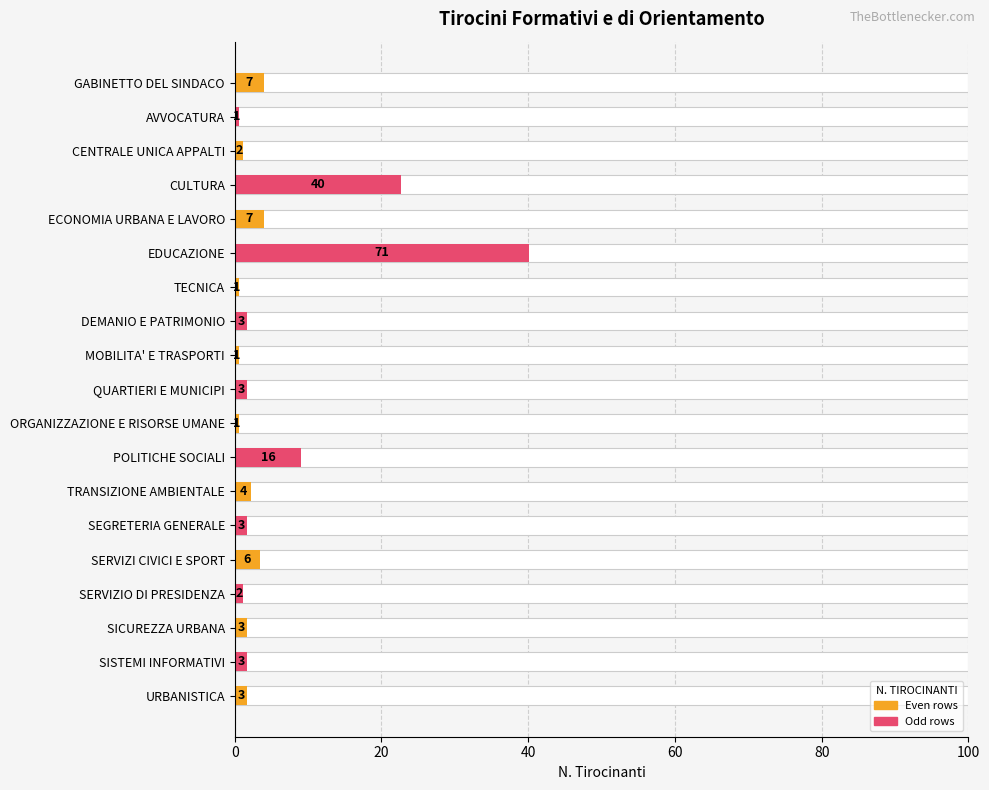

What position from the left is QUARTIERI E MUNICIPI?

10